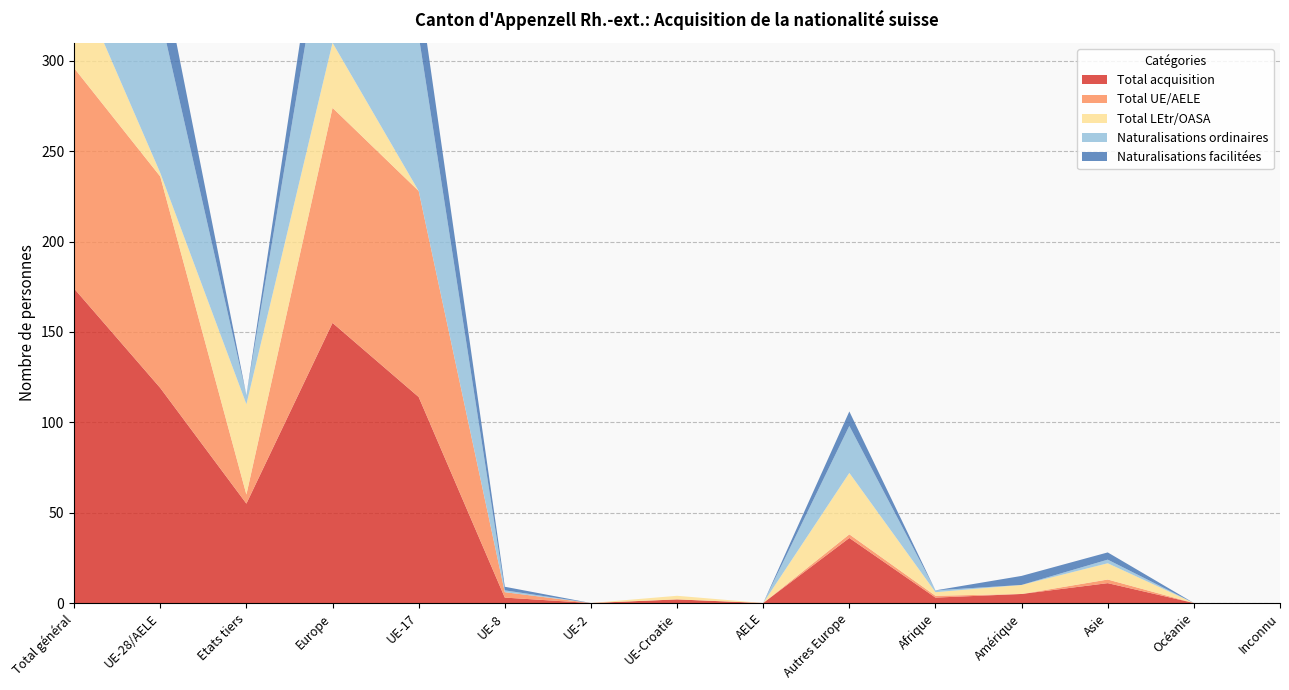

Reading left to right, transcribe all the data shown in this chart.

Total acquisition: Total général=174	UE-28/AELE=119	Etats tiers=55	Europe=155	UE-17=114	UE-8=3	UE-2=0	UE-Croatie=2	AELE=0	Autres Europe=36	Afrique=3	Amérique=5	Asie=11	Océanie=0	Inconnu=0
Total UE/AELE: Total général=122	UE-28/AELE=117	Etats tiers=5	Europe=119	UE-17=114	UE-8=3	UE-2=0	UE-Croatie=0	AELE=0	Autres Europe=2	Afrique=1	Amérique=0	Asie=2	Océanie=0	Inconnu=0
Total LEtr/OASA: Total général=52	UE-28/AELE=2	Etats tiers=50	Europe=36	UE-17=0	UE-8=0	UE-2=0	UE-Croatie=2	AELE=0	Autres Europe=34	Afrique=2	Amérique=5	Asie=9	Océanie=0	Inconnu=0
Naturalisations ordinaires: Total général=92	UE-28/AELE=87	Etats tiers=5	Europe=89	UE-17=86	UE-8=1	UE-2=0	UE-Croatie=0	AELE=0	Autres Europe=26	Afrique=1	Amérique=0	Asie=2	Océanie=0	Inconnu=0
Naturalisations facilitées: Total général=30	UE-28/AELE=30	Etats tiers=0	Europe=30	UE-17=28	UE-8=2	UE-2=0	UE-Croatie=0	AELE=0	Autres Europe=8	Afrique=0	Amérique=5	Asie=4	Océanie=0	Inconnu=0